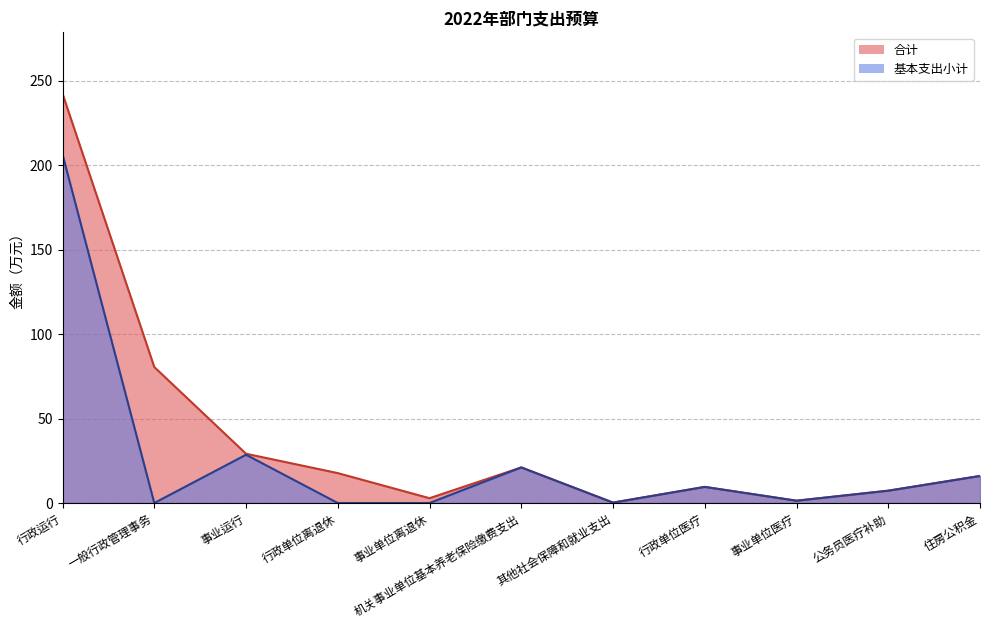

True or false: 基本支出小计 has more than 2 interior local peaks.

True